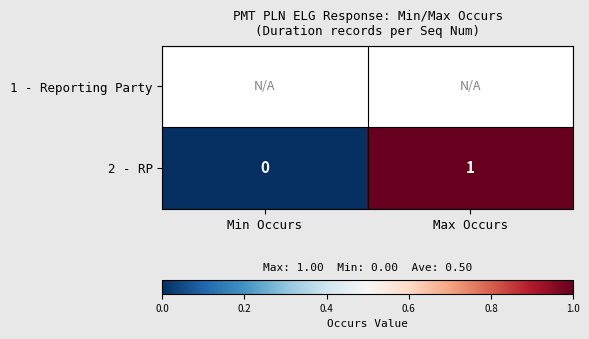

Count the number of categories in the chart.

2